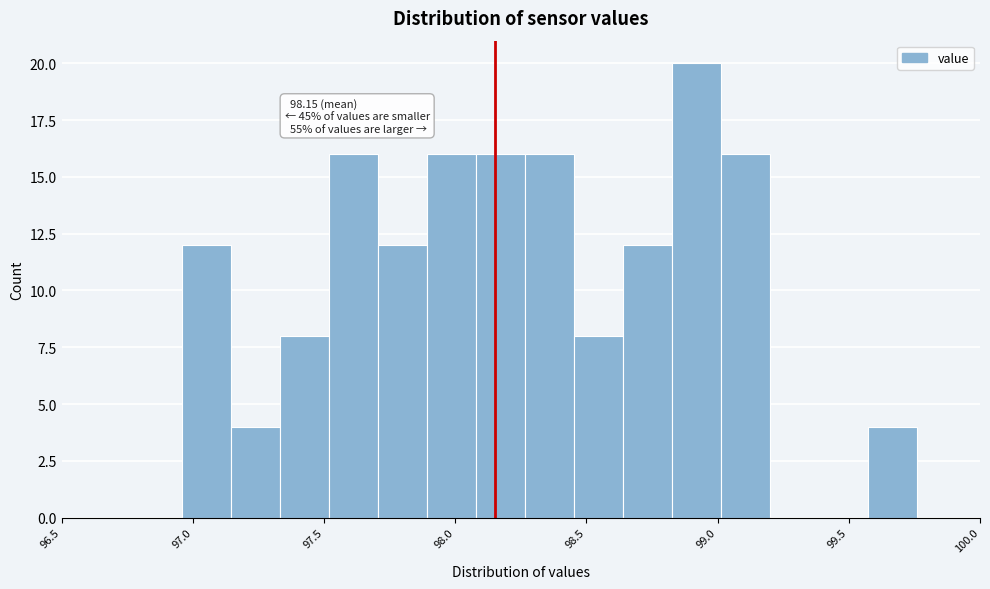

Read against the x-axis, roughly where is the centre of the tallest bar?

98.90